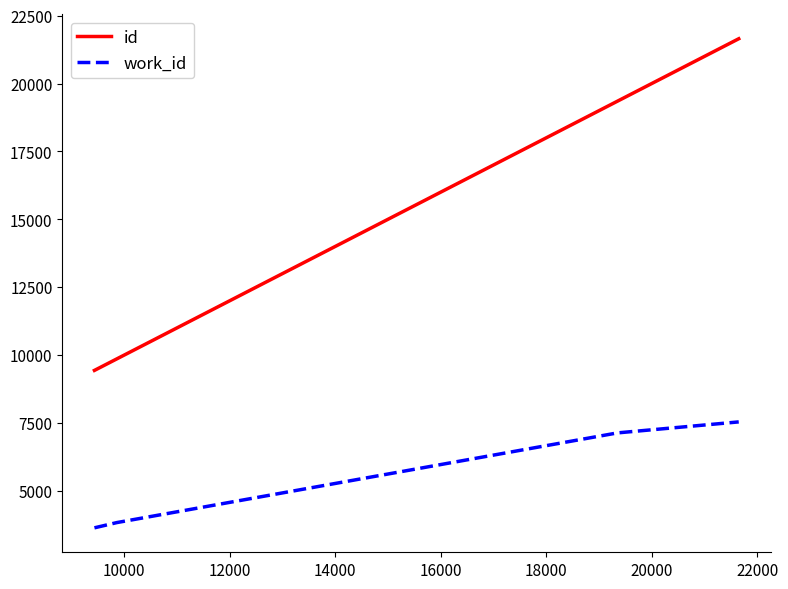

True or false: work_id has more than 1 points higher than both neighbors.

False